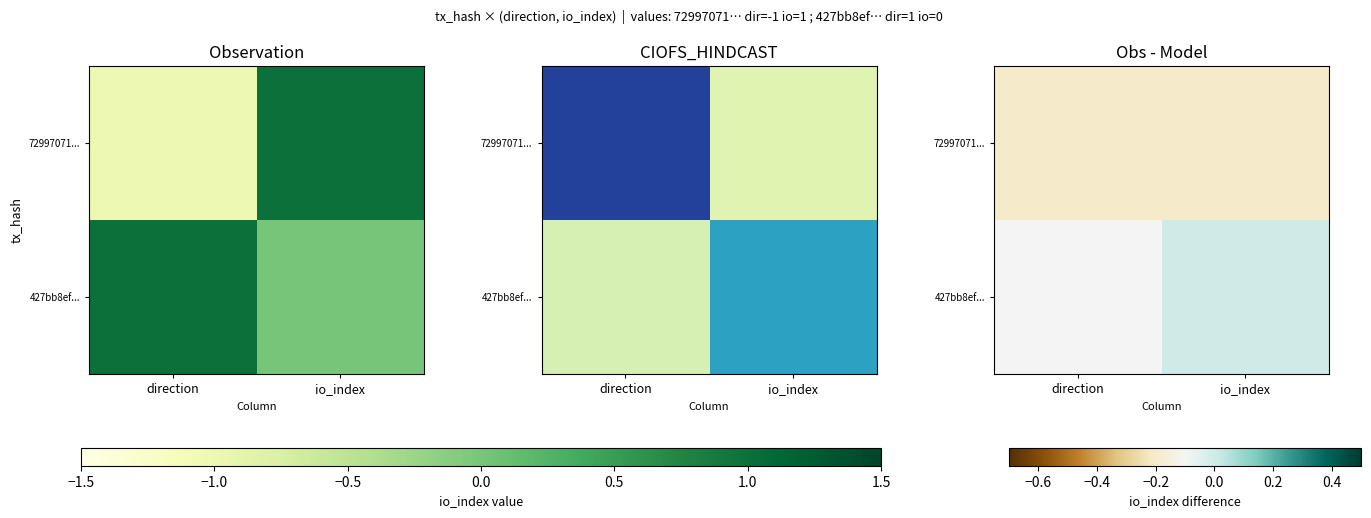

List the series in order of their peak value, highest first.

427bb8ef..., 72997071...